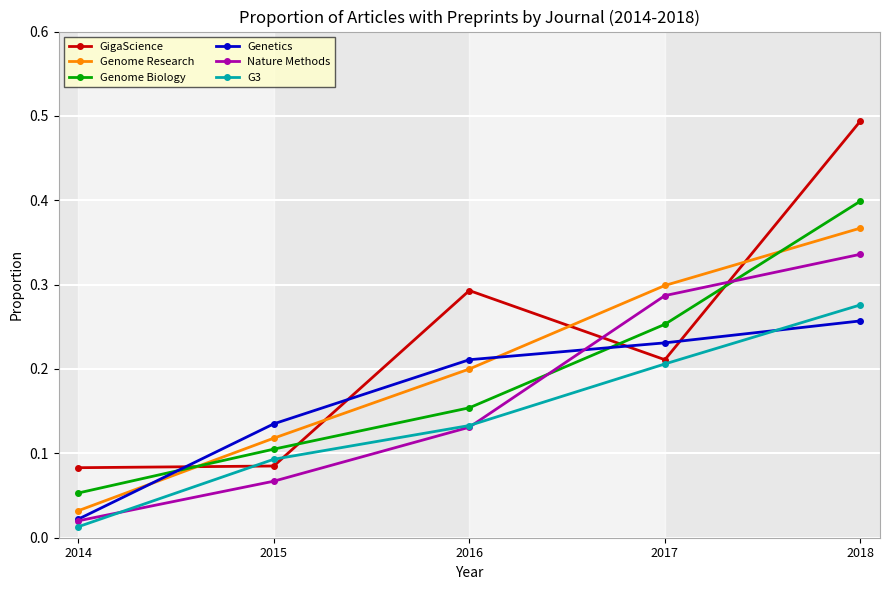

Which category has the lowest value in the G3 series?

2014